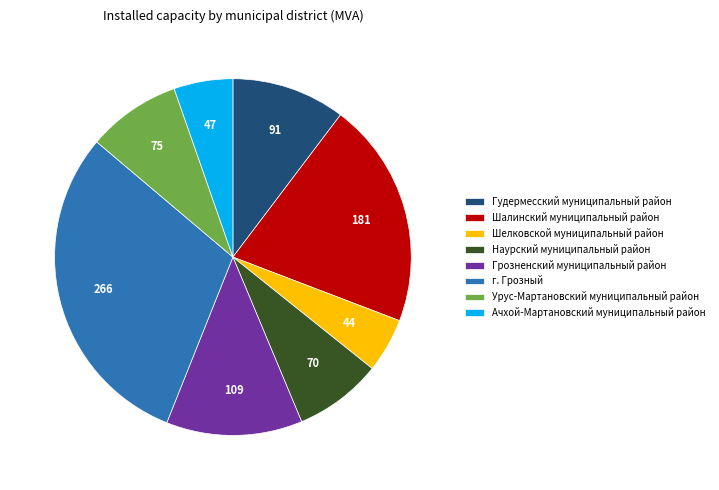

Between Наурский муниципальный район and Ачхой-Мартановский муниципальный район, which is larger?

Наурский муниципальный район